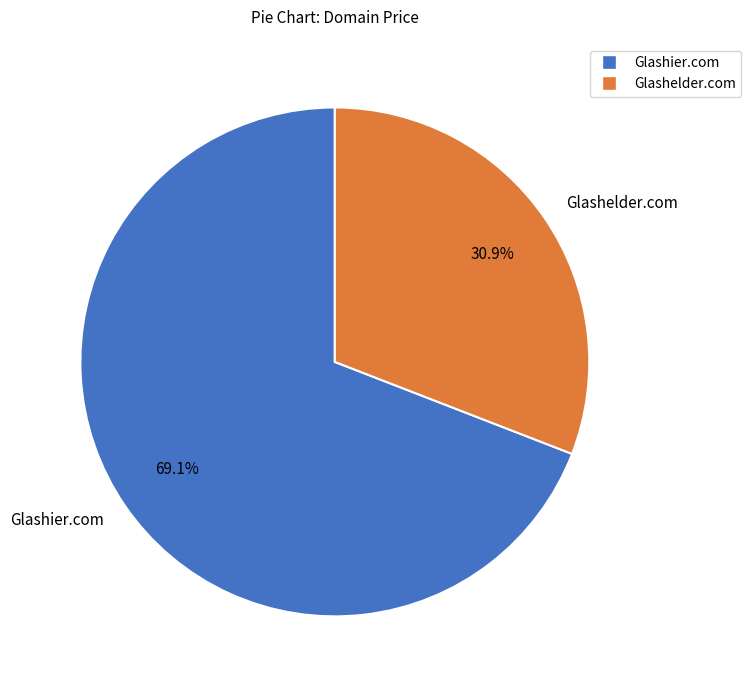

To the nearest percent, what is the combined percentage of Glashier.com and Glashelder.com?

100%